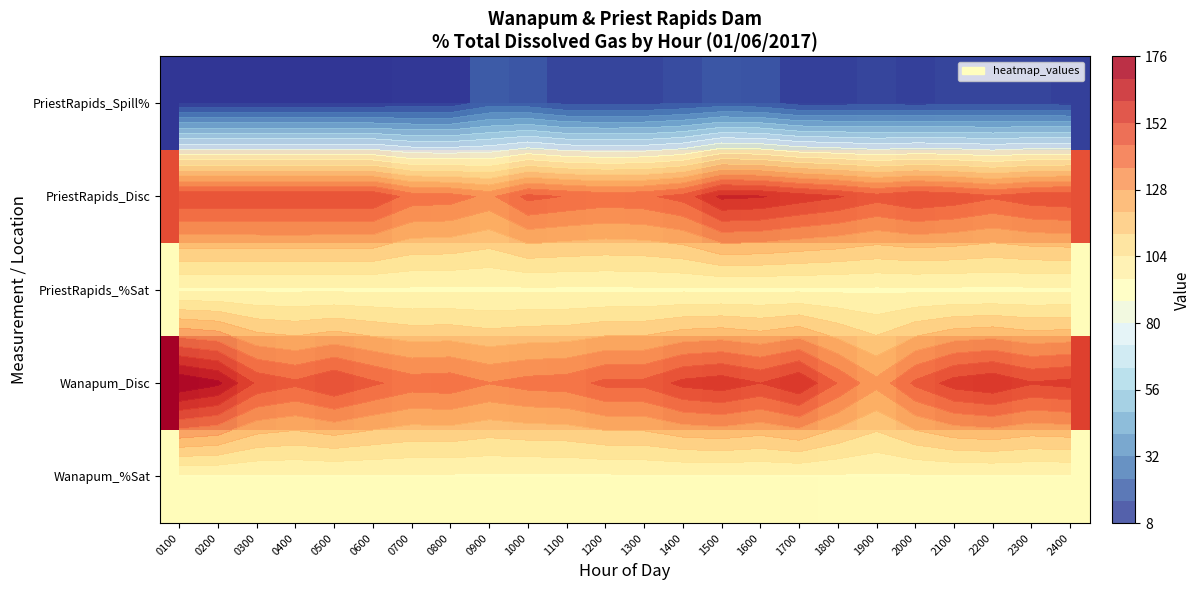

The Wanapum_Disc series shows 66.0 at 2000. True or false?

False